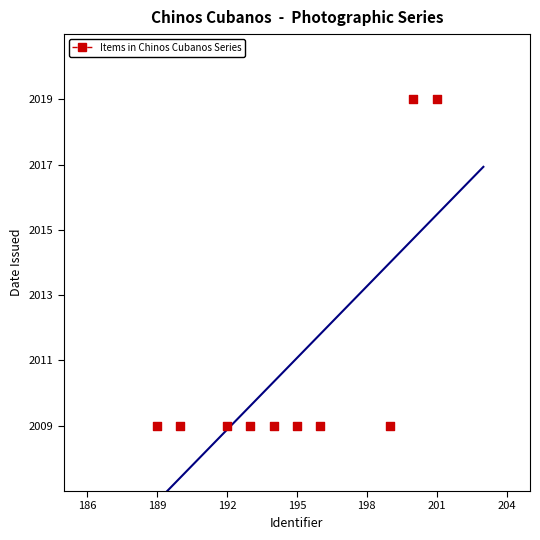

What is the average Y value?

2011